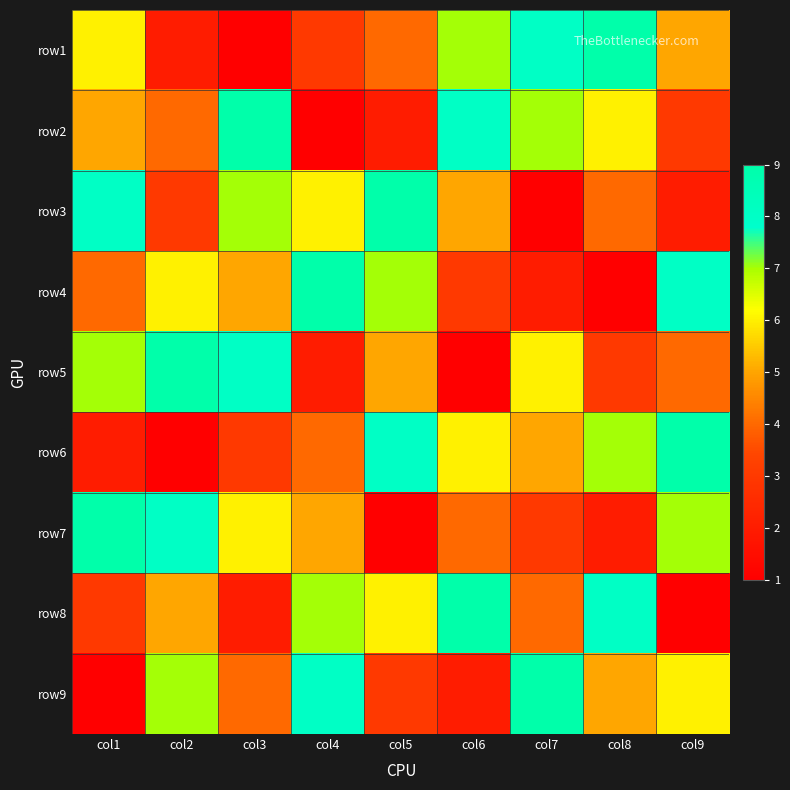

What is the spread (max minus min) of values at col9?

8